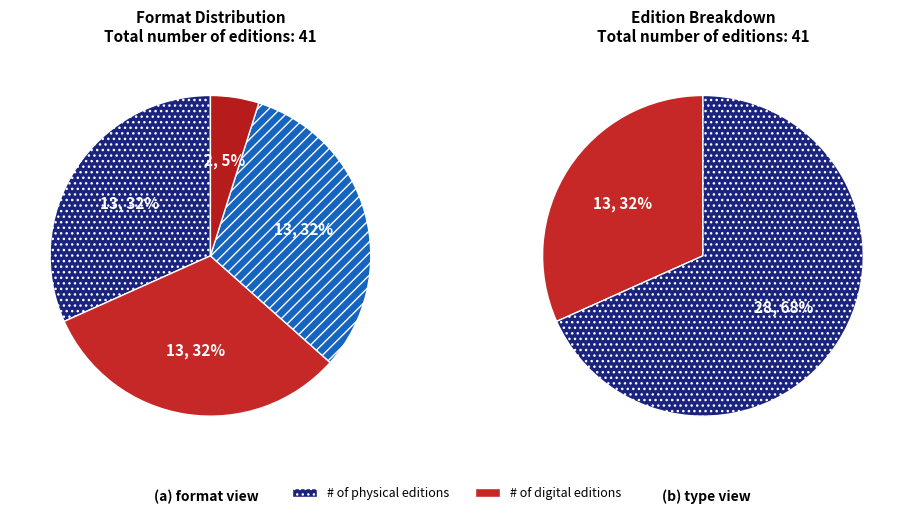

Is it true that Hardcover is 32% of the pie?

True